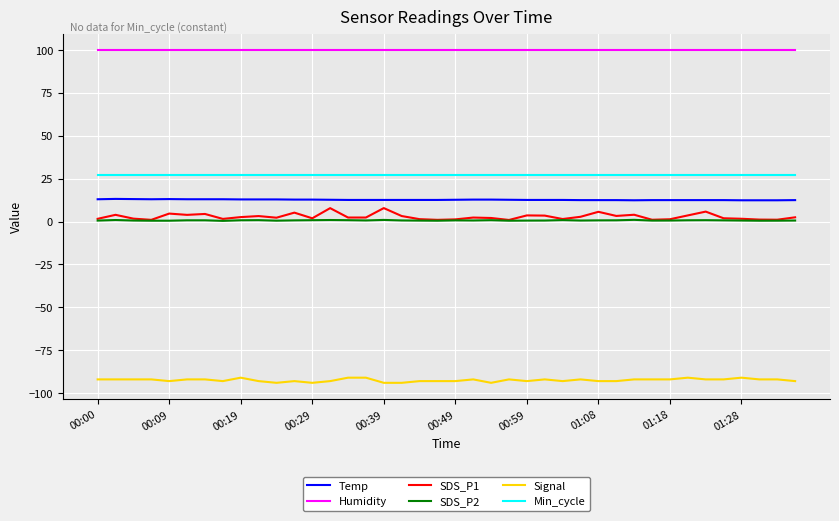

Which series has the largest total across all categories?

Humidity